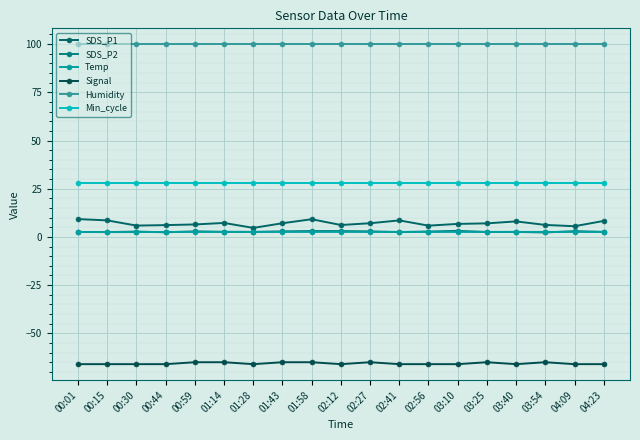

What position from the left is 02:12?

10